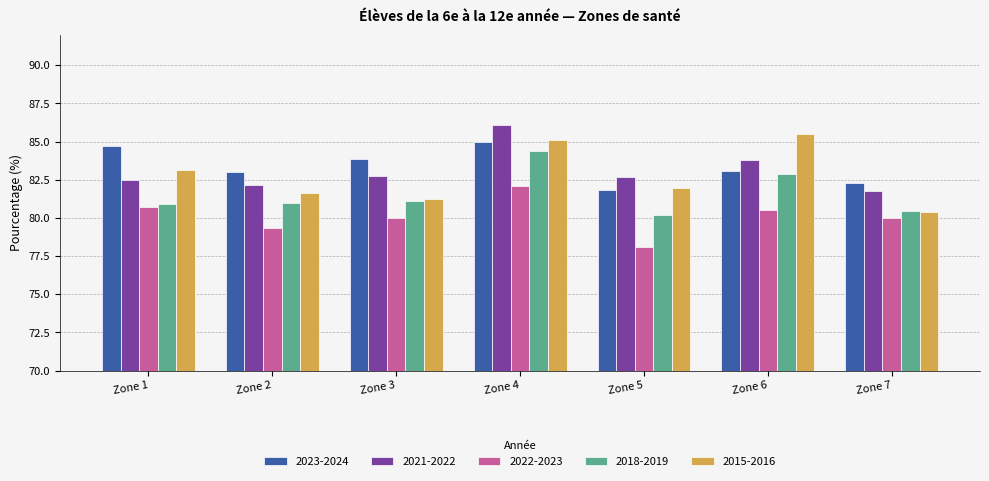

Read the 2022-2023 value at Zone 5.

78.1